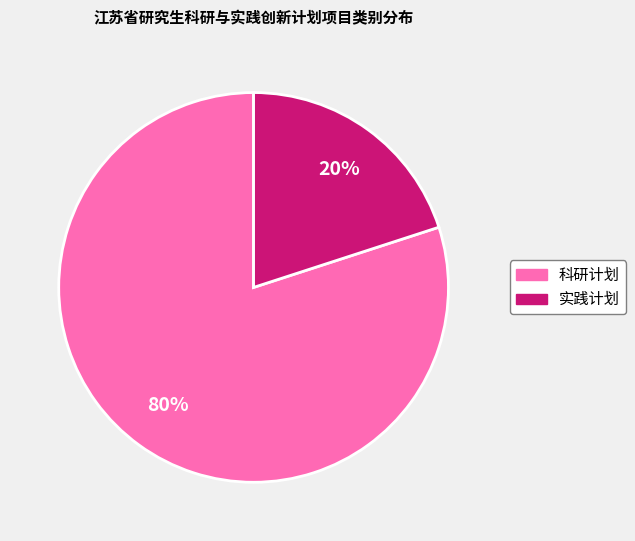

What percentage is the 实践计划 slice, to the nearest percent?

20%